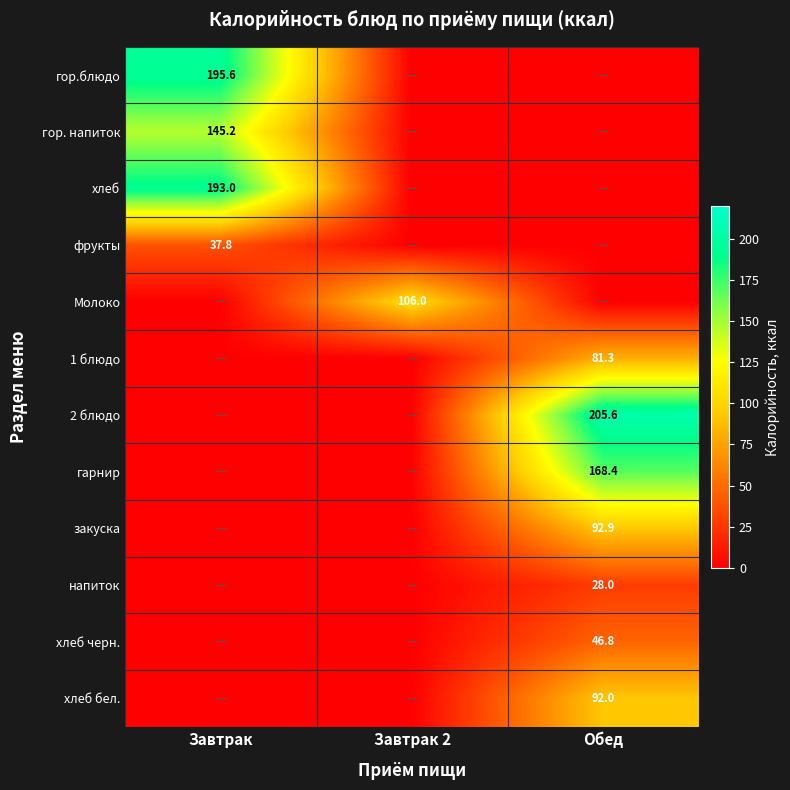

The value of хлеб бел. at Обед is 133.3. True or false?

False